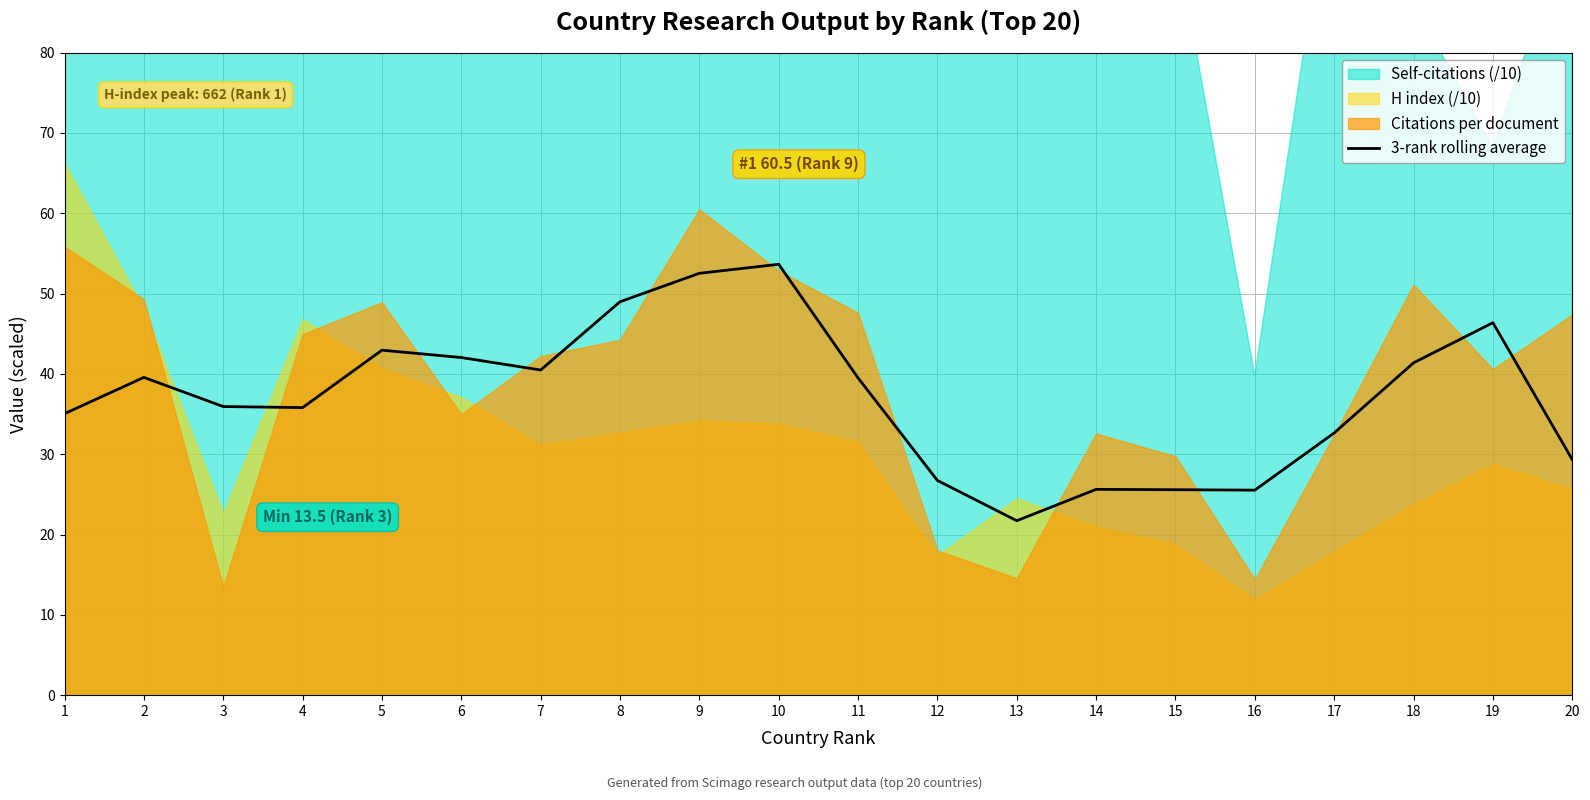

What is the change in value from 4 to 5?

+7.1